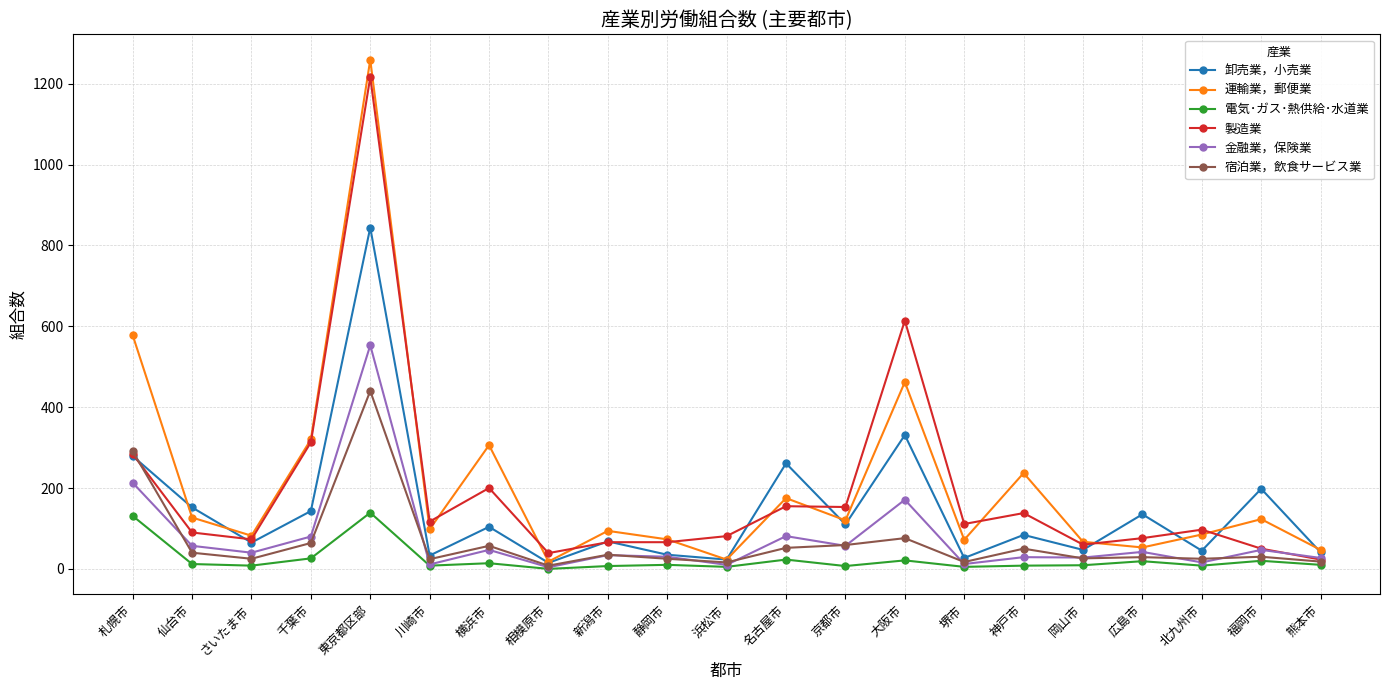

The value of 電気･ガス･熱供給･水道業 at 熊本市 is 10. True or false?

True